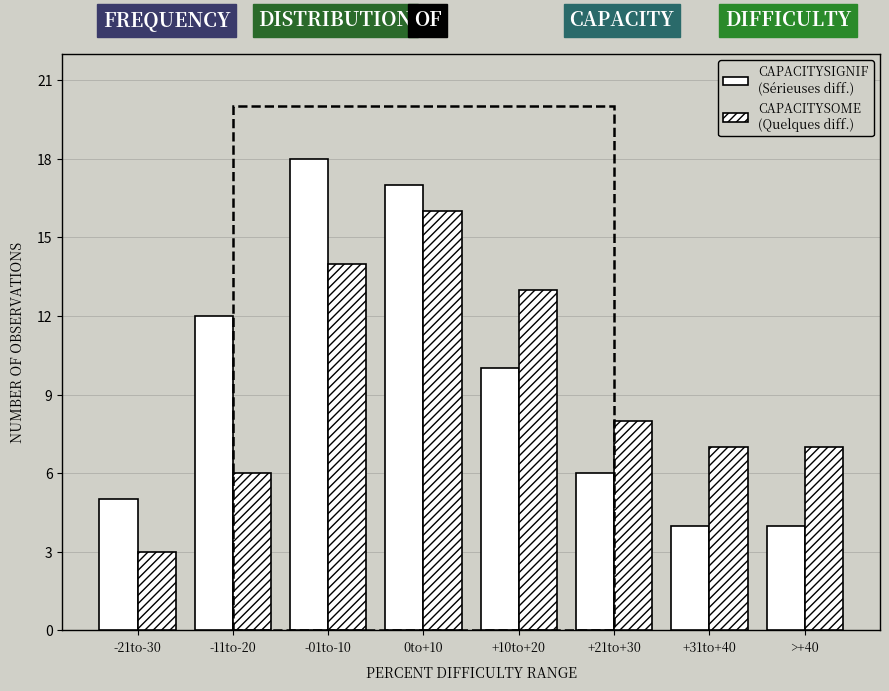

How many bars are there in total?

16